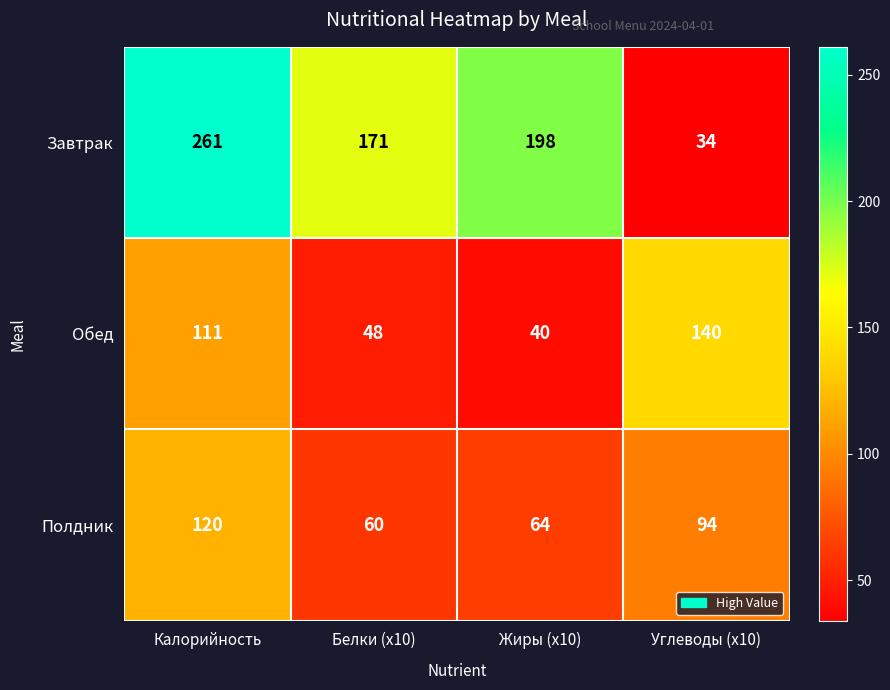

Which category has the highest value across all series?

Калорийность